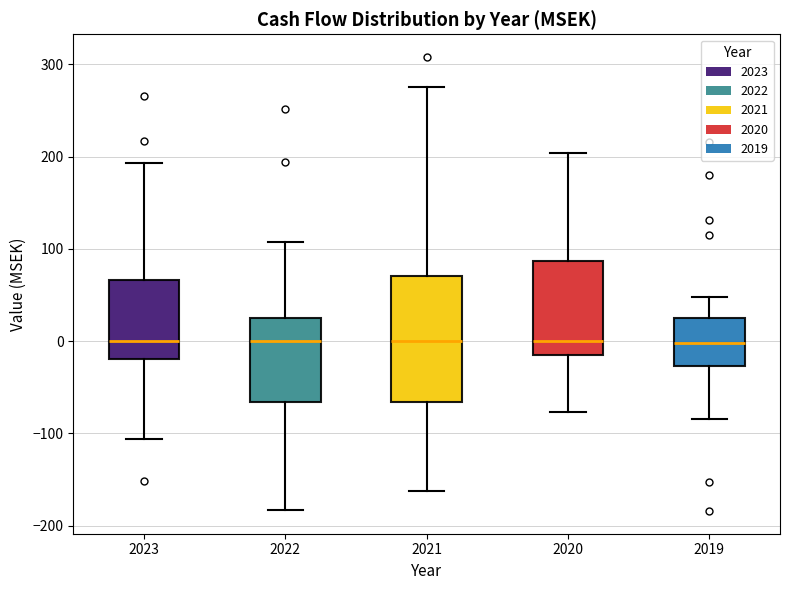

Reading left to right, read every box against the y-axis: the position of its median line, the range the box covers, and the ends of its whiskers. The values are not printed on the chart, so give them approximately, as read against the axis.

2023: median 0, box -20 to 70, whiskers -110 to 190
2022: median 0, box -70 to 30, whiskers -180 to 110
2021: median 0, box -70 to 70, whiskers -160 to 280
2020: median 0, box -20 to 90, whiskers -80 to 200
2019: median 0, box -30 to 30, whiskers -80 to 50